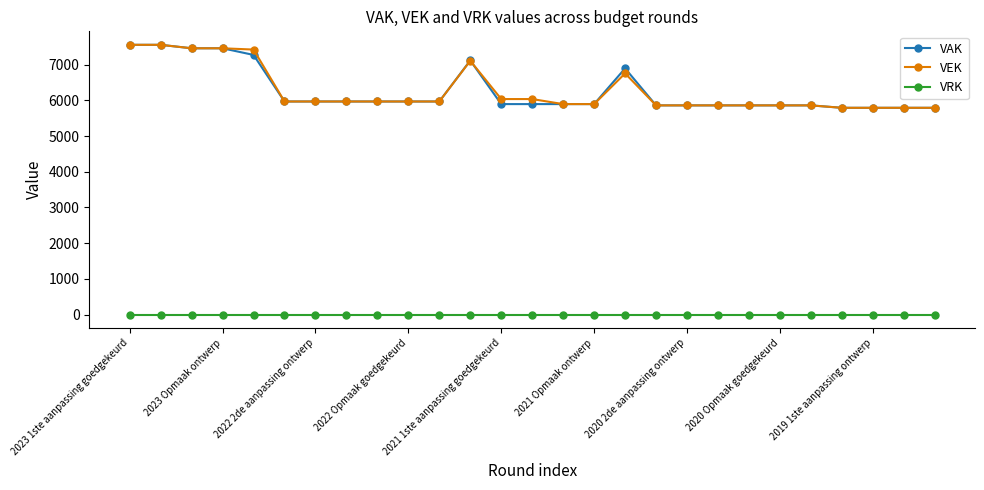

True or false: VEK and VRK intersect in this chart.

False